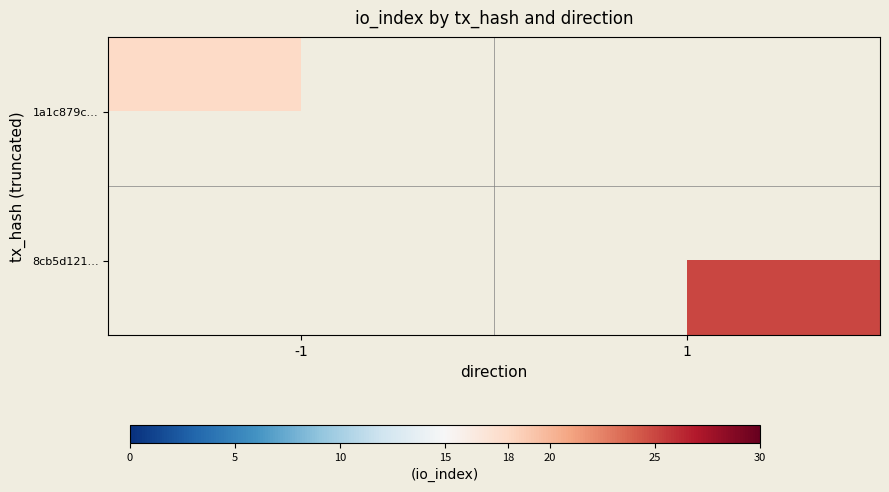

Count the number of data series in this chart.

2